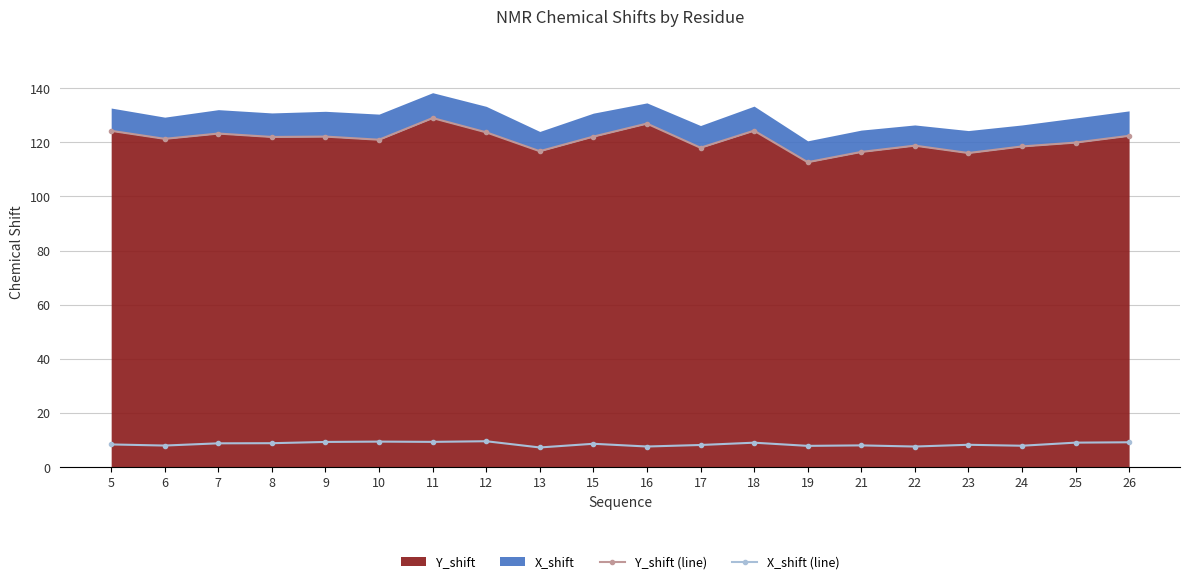

What is the average value of the Y_shift (line) series?

121.0